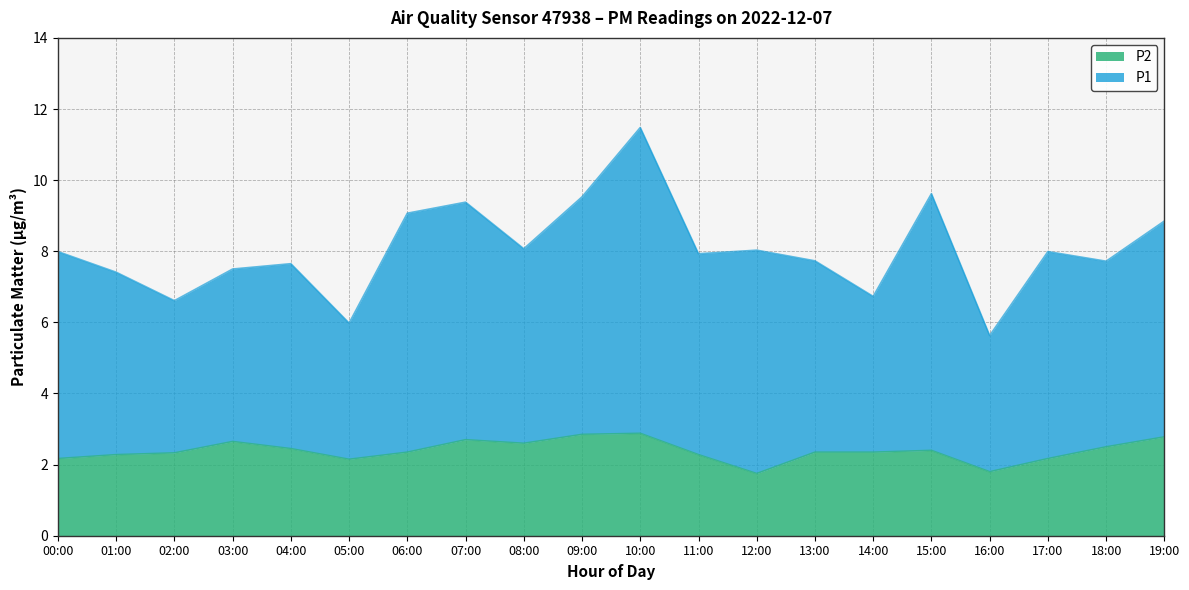

True or false: P2 has more than 2 interior local peaks.

True